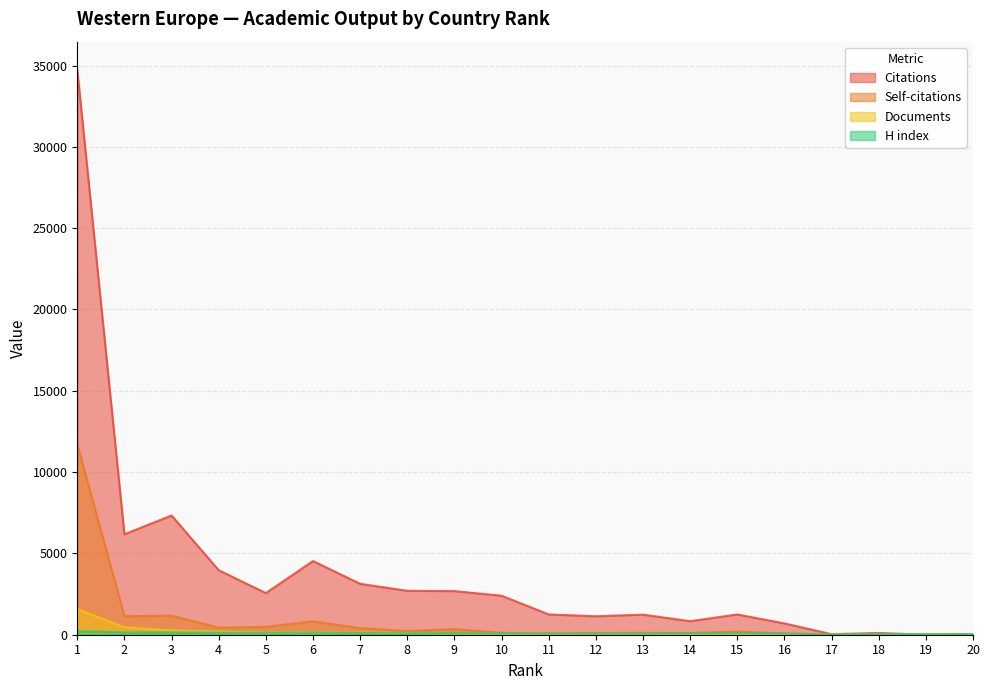

Reading left to right, transcribe all the data shown in this chart.

Citations: 1=34734	2=6178	3=7332	4=3965	5=2559	6=4531	7=3129	8=2700	9=2682	10=2397	11=1248	12=1135	13=1234	14=832	15=1245	16=695	17=34	18=109	19=1	20=22
Self-citations: 1=11718	2=1140	3=1170	4=433	5=485	6=821	7=407	8=224	9=344	10=120	11=82	12=108	13=118	14=107	15=186	16=79	17=7	18=6	19=0	20=0
Documents: 1=1583	2=457	3=267	4=191	5=137	6=135	7=131	8=106	9=83	10=56	11=50	12=48	13=46	14=44	15=42	16=23	17=4	18=4	19=2	20=1
H index: 1=218	2=141	3=145	4=122	5=118	6=127	7=103	8=94	9=107	10=90	11=75	12=79	13=74	14=90	15=107	16=77	17=17	18=35	19=27	20=36